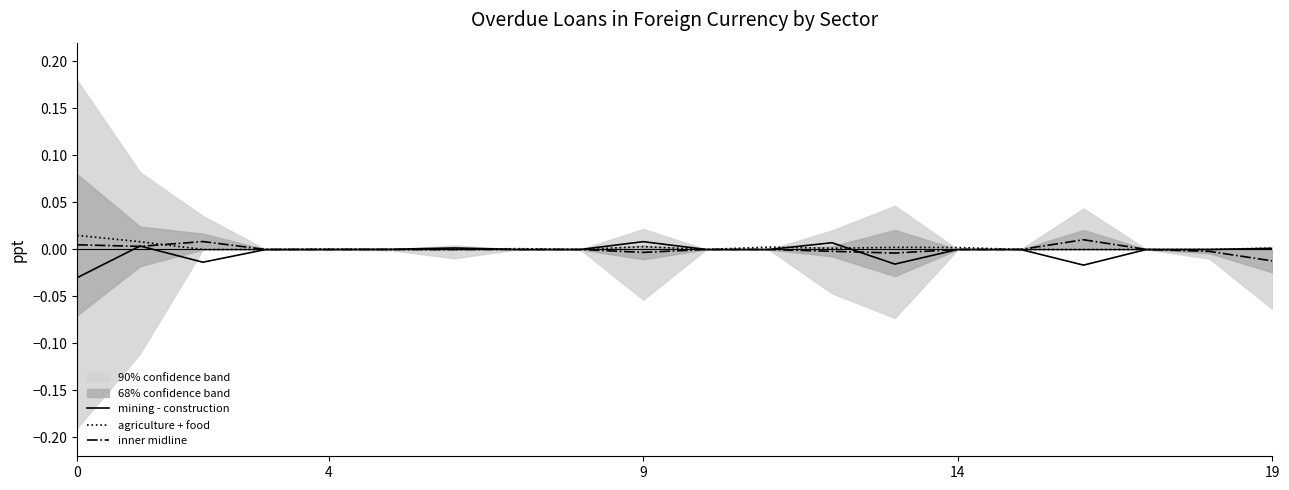

True or false: agriculture + food has a value of 0.0 at 19.

True